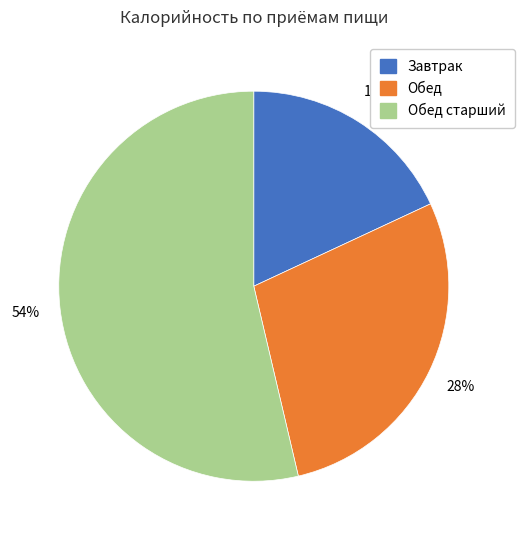

Is there a majority slice in this chart?

Yes